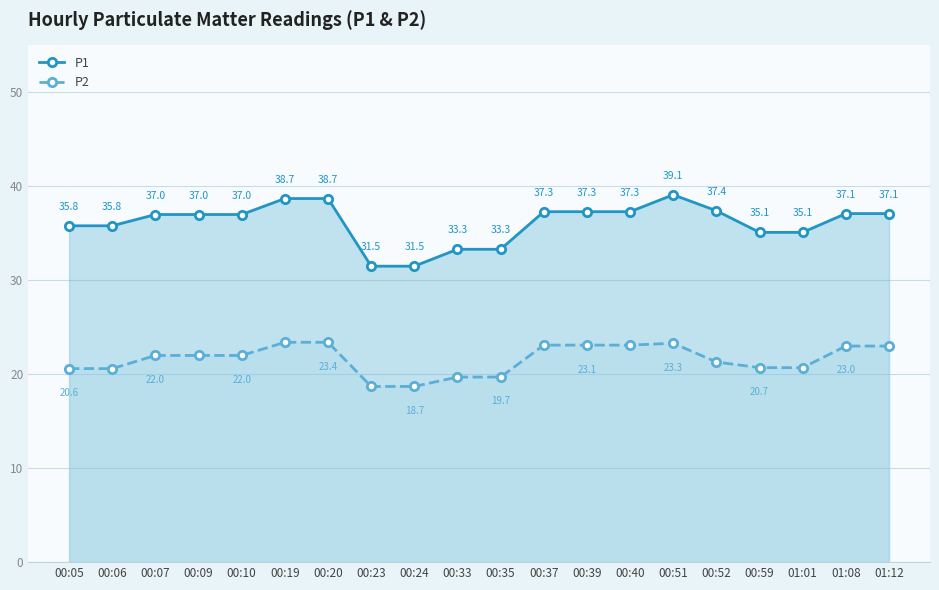

At which label is P1 closest to 35?

00:59